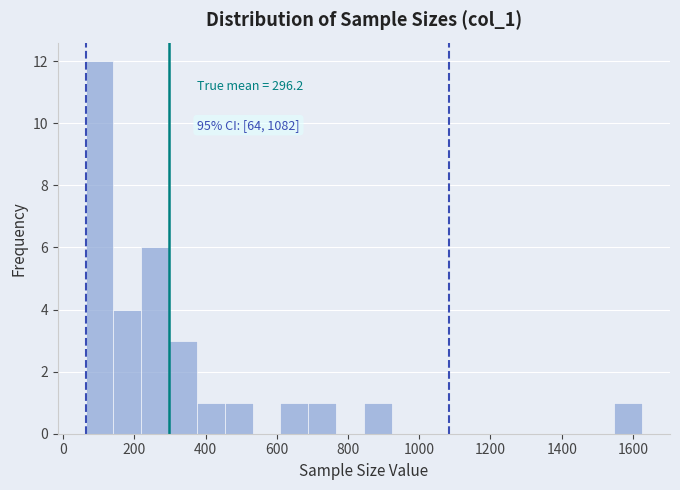

Around what value on the x-axis is the tallest bar? Give the approximate position of its centre, as read against the axis.

100